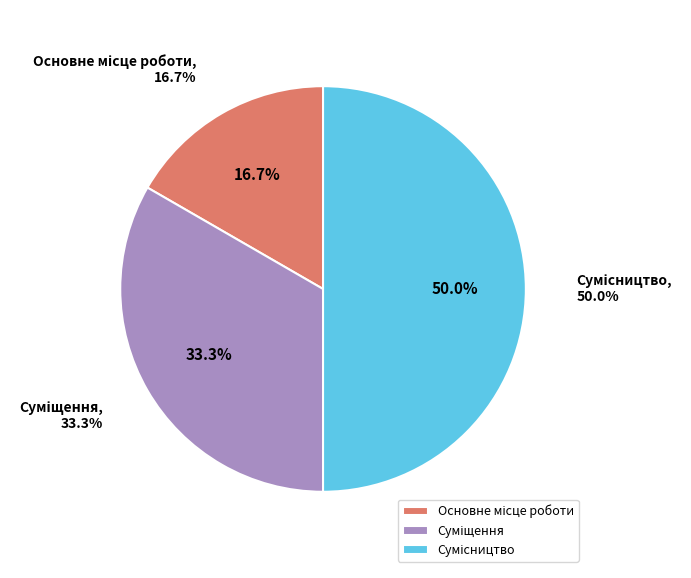

How much of the chart is everything except Основне місце роботи?

83.3%